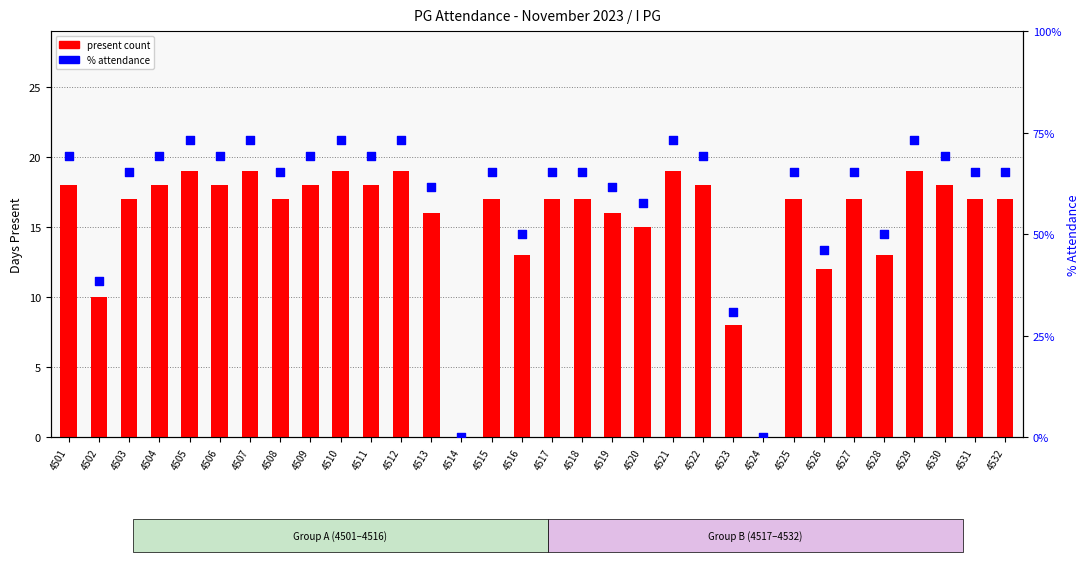

At how many categories does at least one series exceed 66?

13